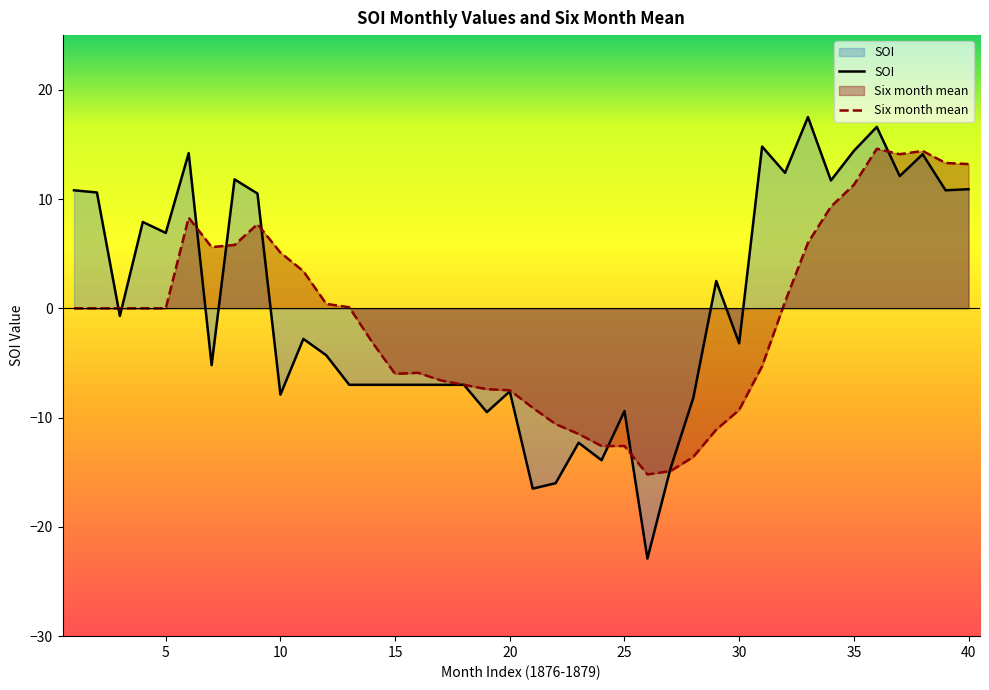

Which series has the largest total across all categories?

SOI